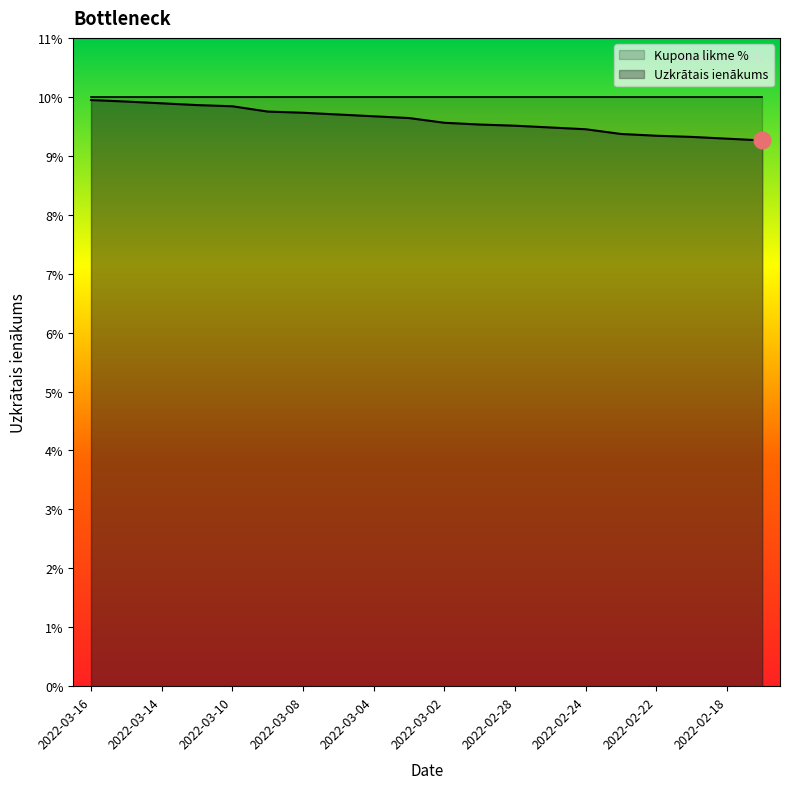

True or false: the data shows 0.1 at 2022-02-24.

True